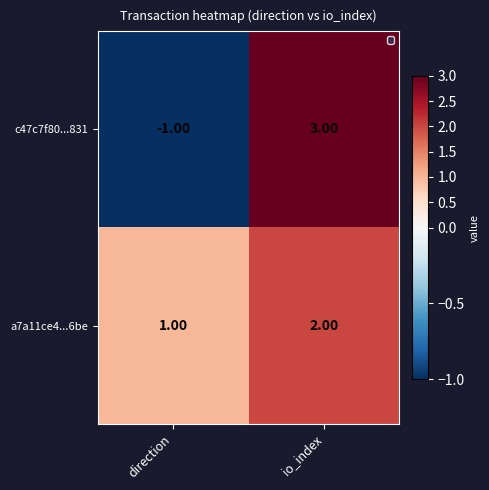

At which label is c47c7f80...831 closest to 1?

direction